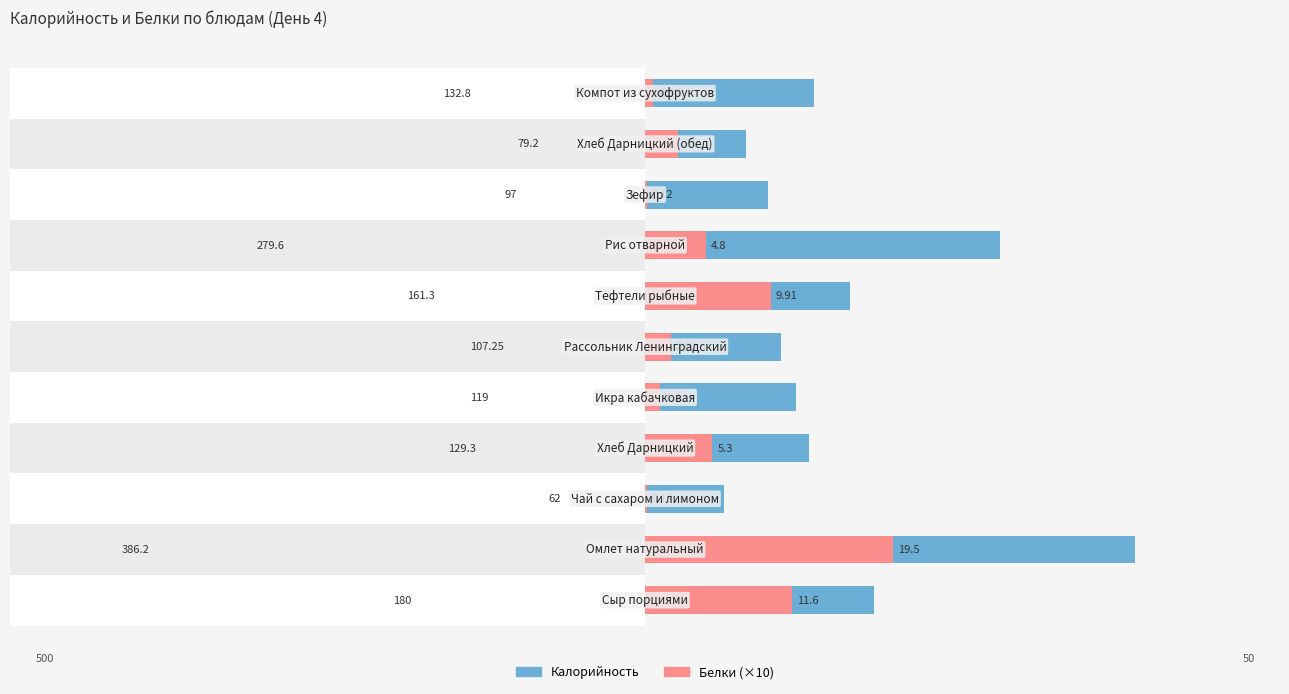

Is it true that Калорийность equals 62.0 at −200?

True